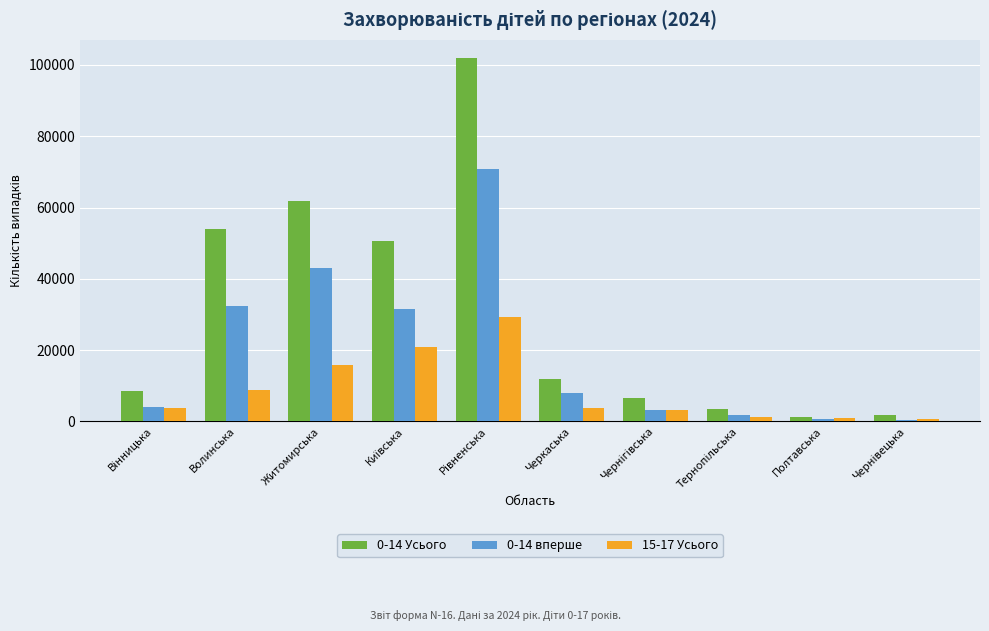

Which series has the largest total across all categories?

0-14 Усього